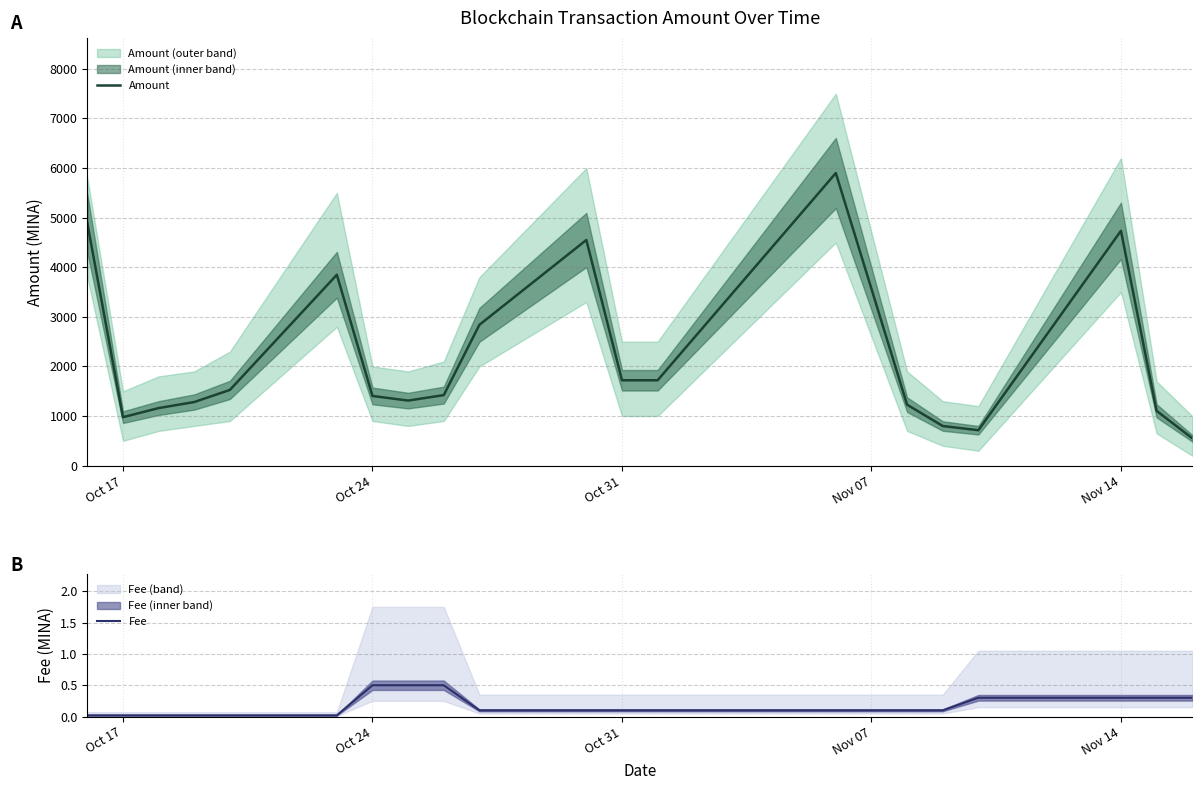

What is the highest value of the Amount series?

5899.6